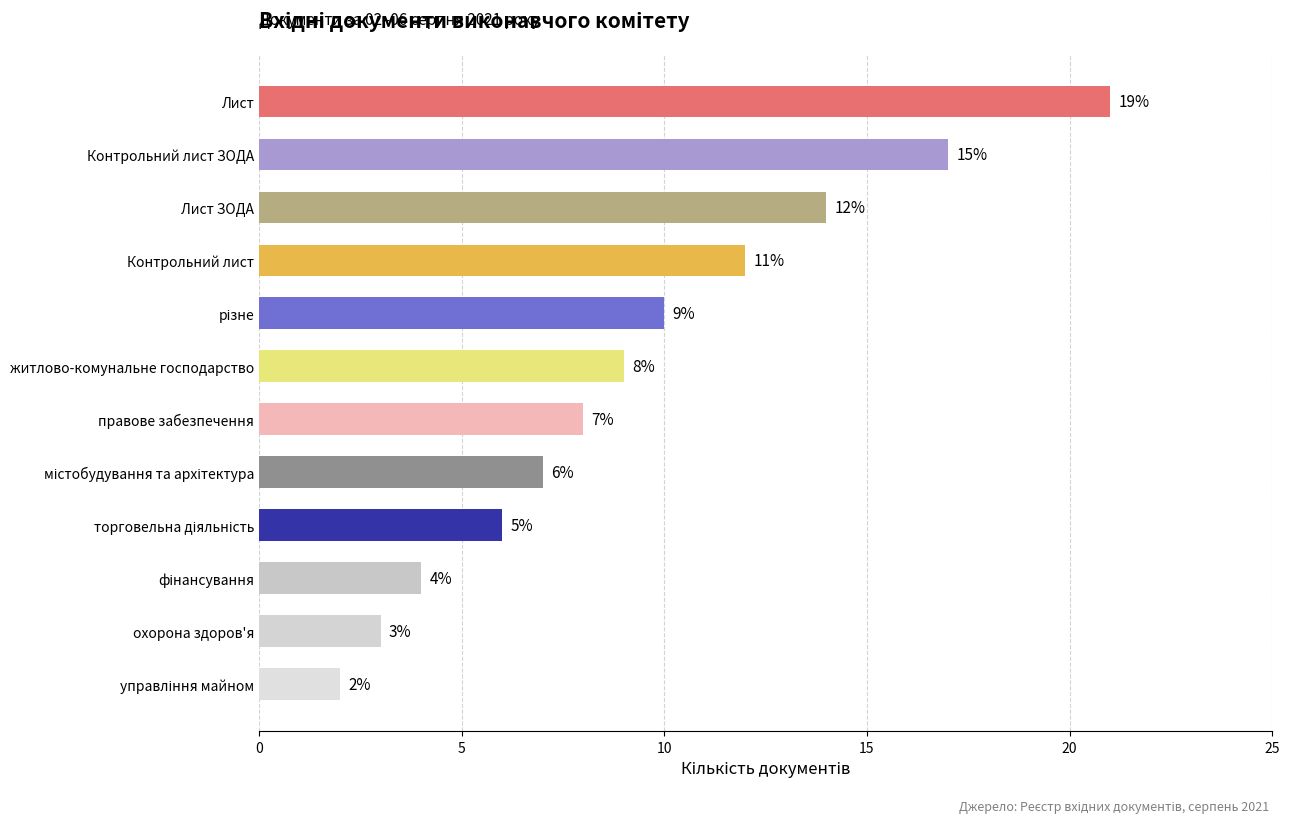

What is the change in value from Контрольний лист to охорона здоров'я?

-9